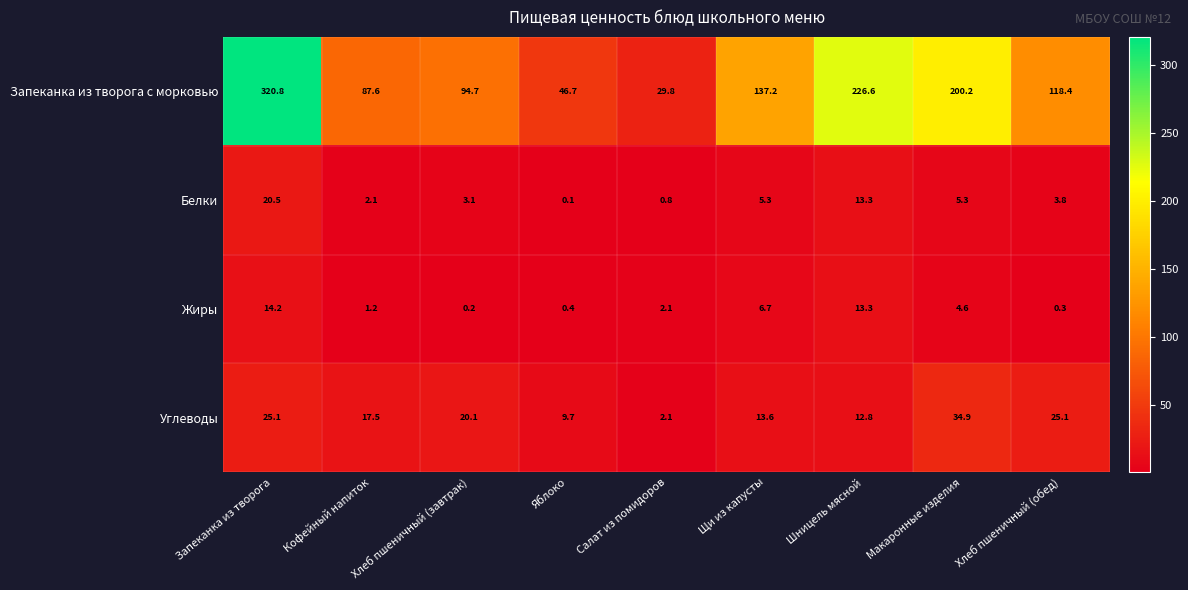

How many data points in Углеводы are less than 17?

4